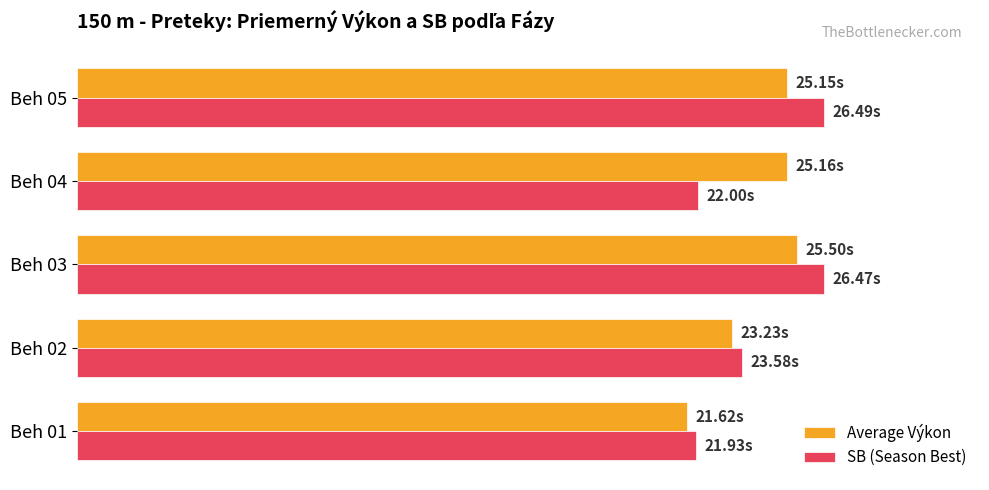

What are all the series names shown in the legend?

Average Výkon, SB (Season Best)